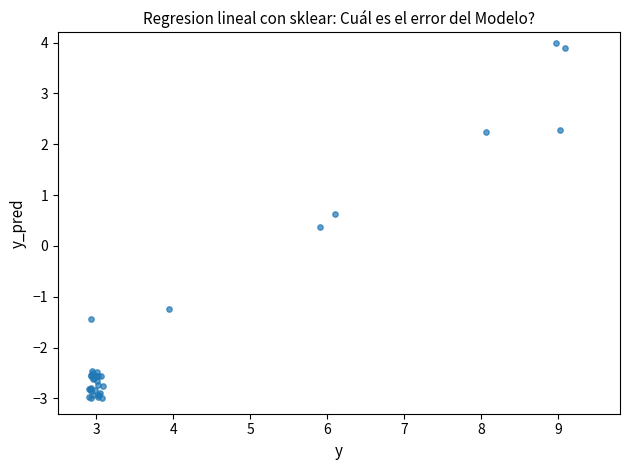

What Y value in the scatter plot is closest to 0?

0.4